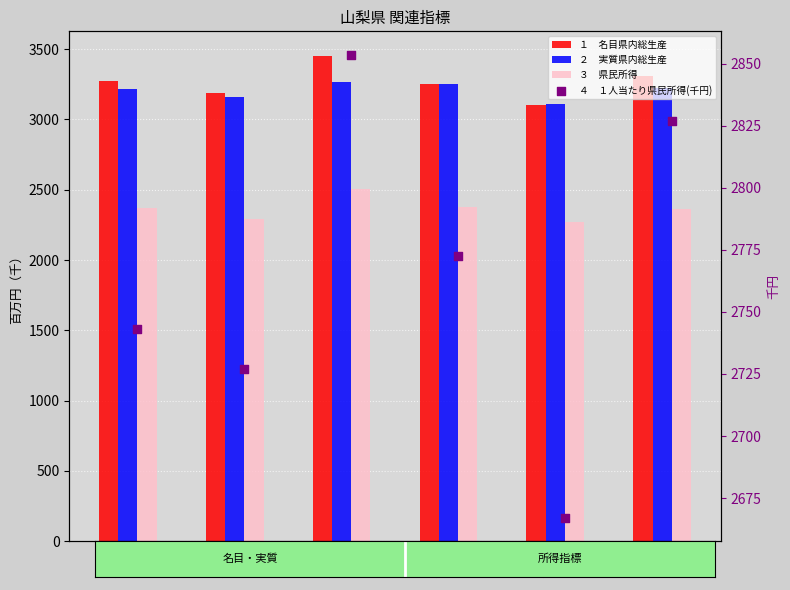

What is the total value across all series at 2014?

11369.1